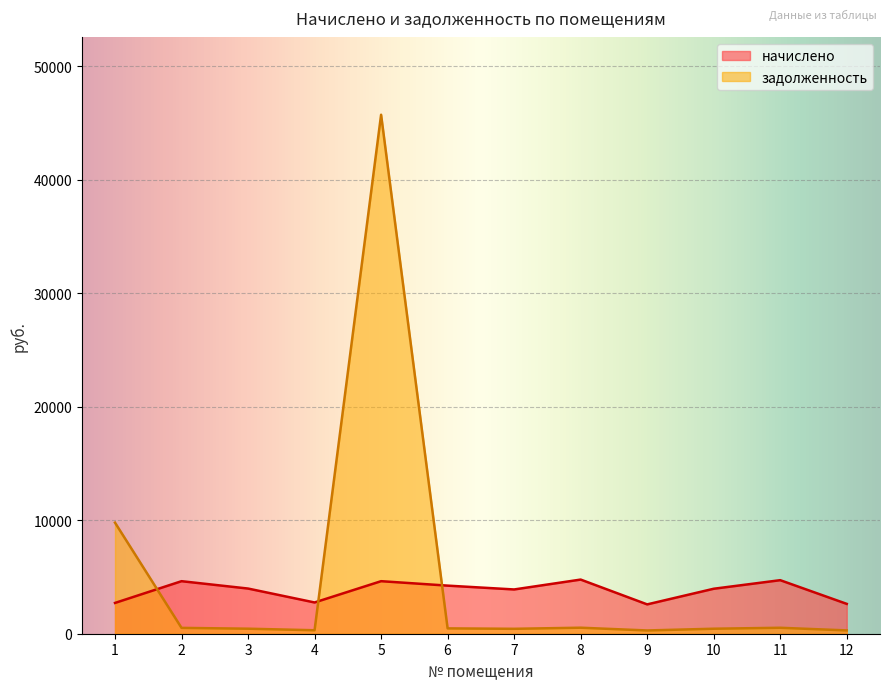

At which category does the chart reach its minimum across all series?

9